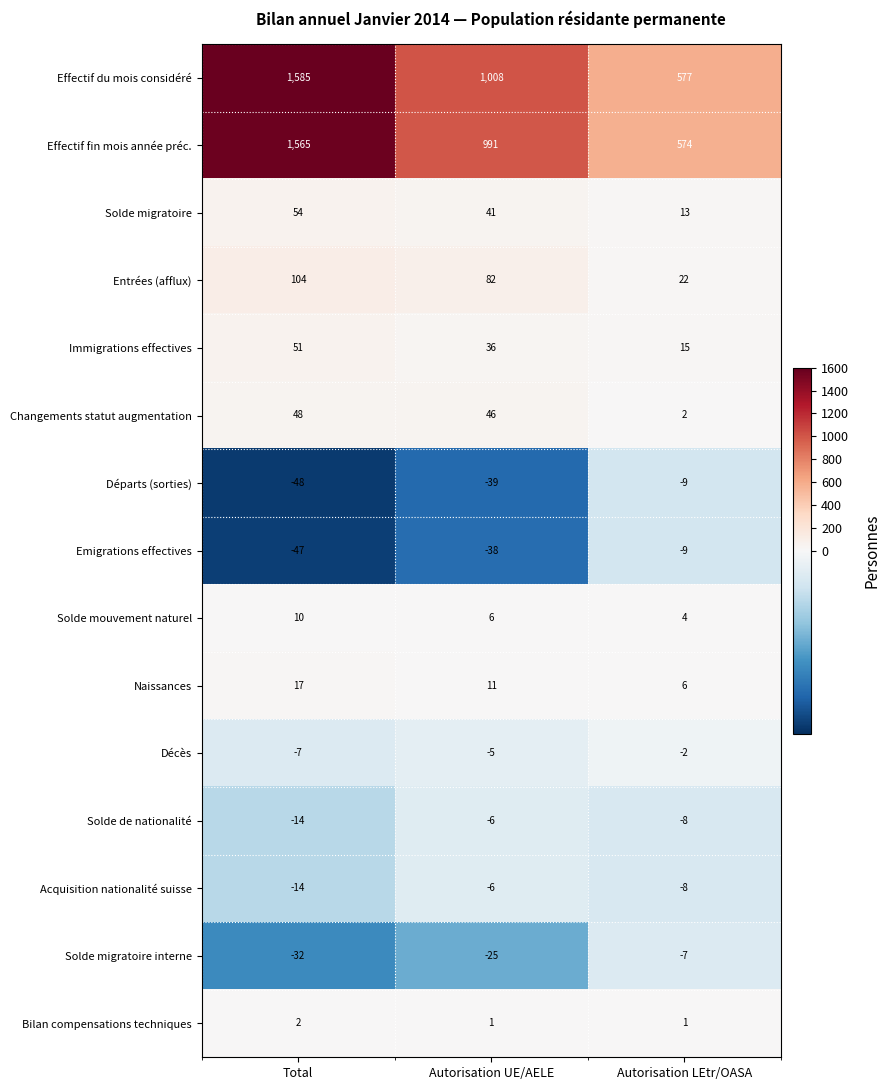

Which series changed the most between Autorisation UE/AELE and Autorisation LEtr/OASA?

Effectif du mois considéré